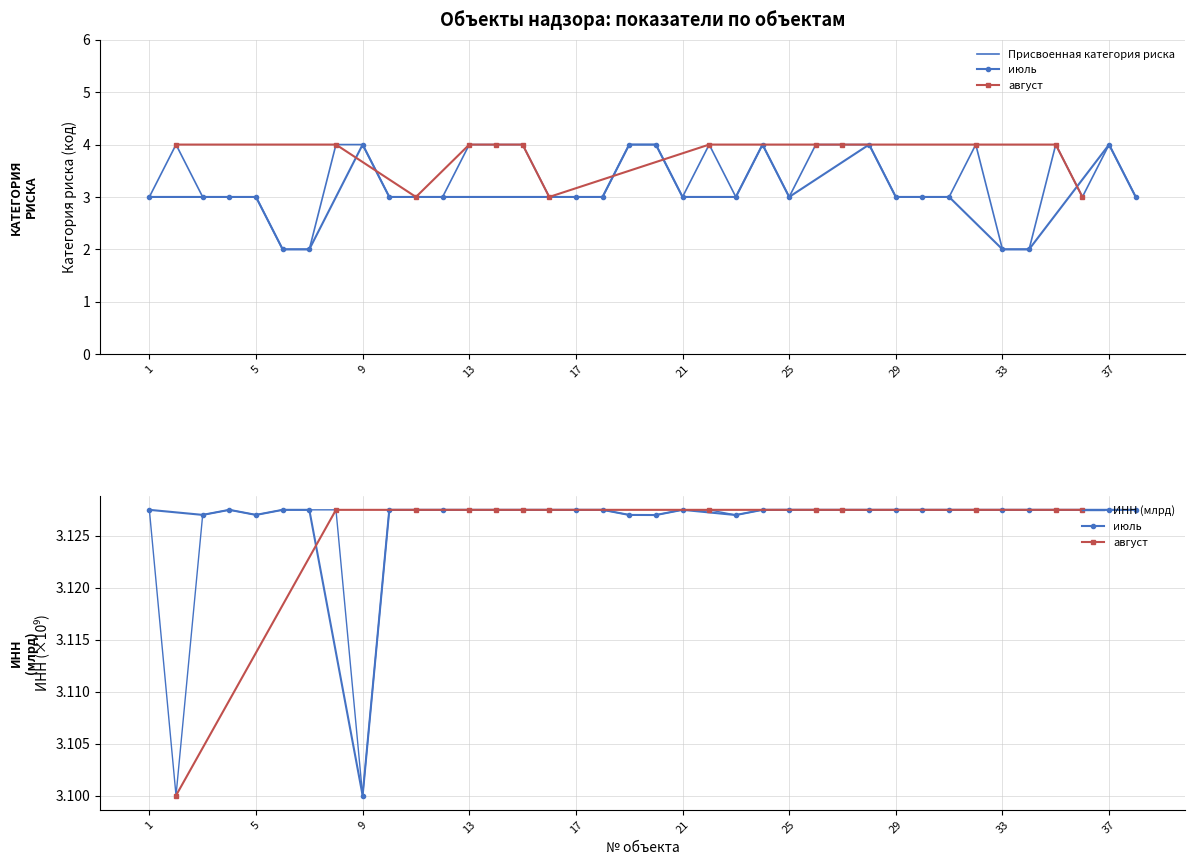

Is this an area chart (filled region under the line)?

No